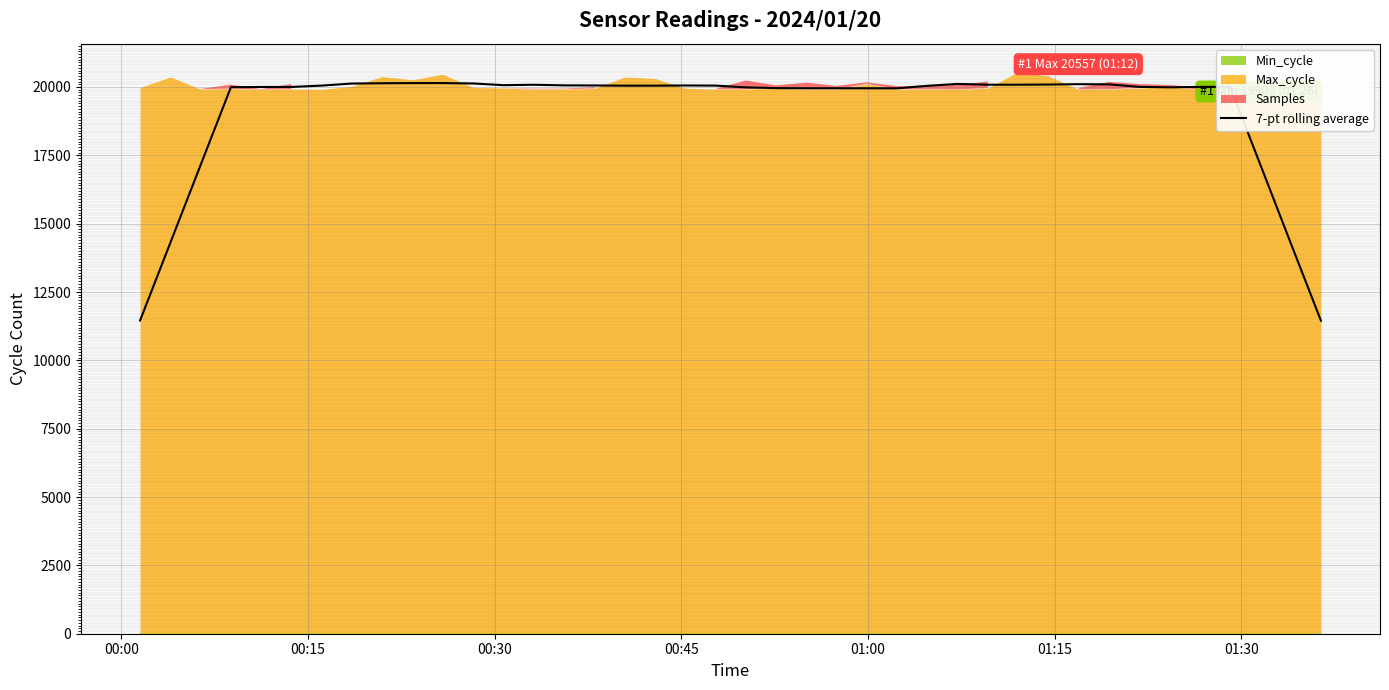

What is the highest value of the 7-pt rolling average series?

20143.6